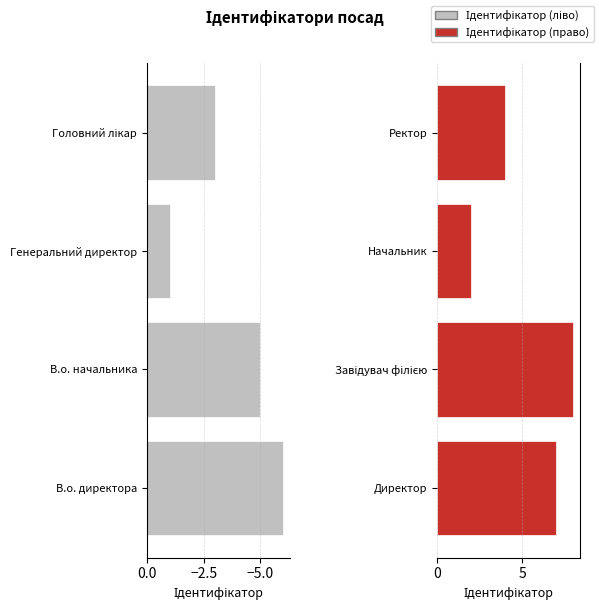

Reading left to right, what are all the values shown in this chart?

Ідентифікатор (ліво): -6	-5	-1	-3
Ідентифікатор (право): 7	8	2	4